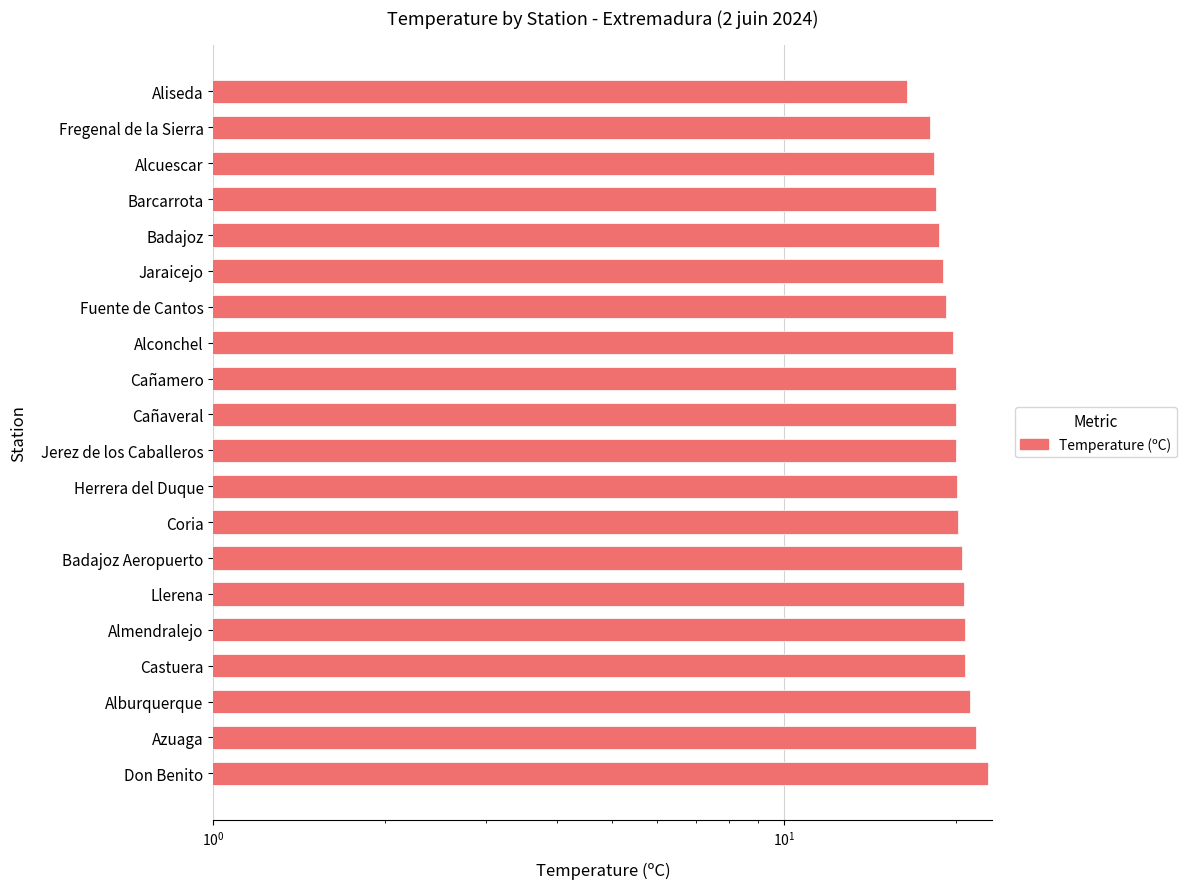

What is the minimum value shown in the chart?

16.4